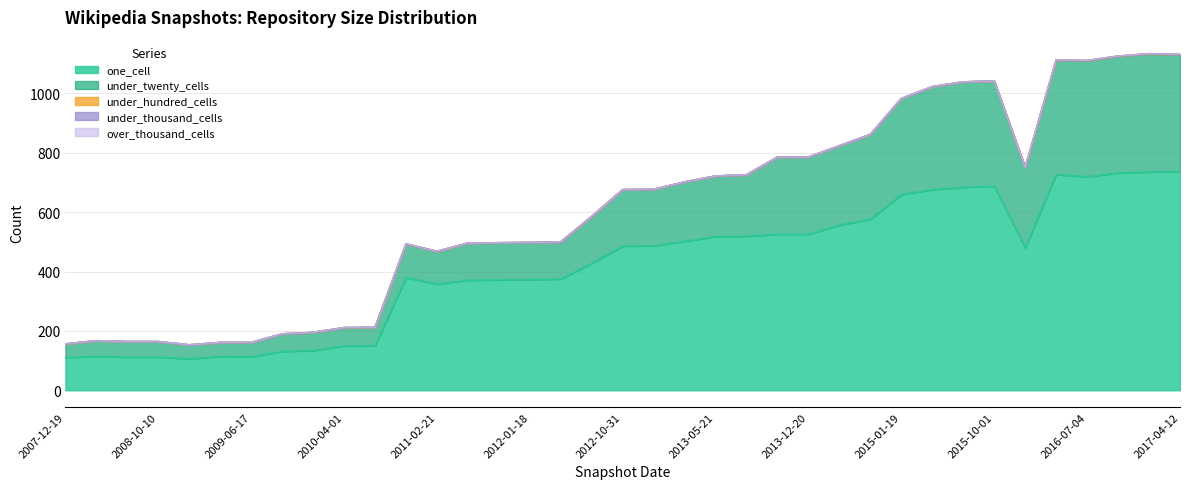

What is the spread (max minus min) of values at 2010-04-01?

150